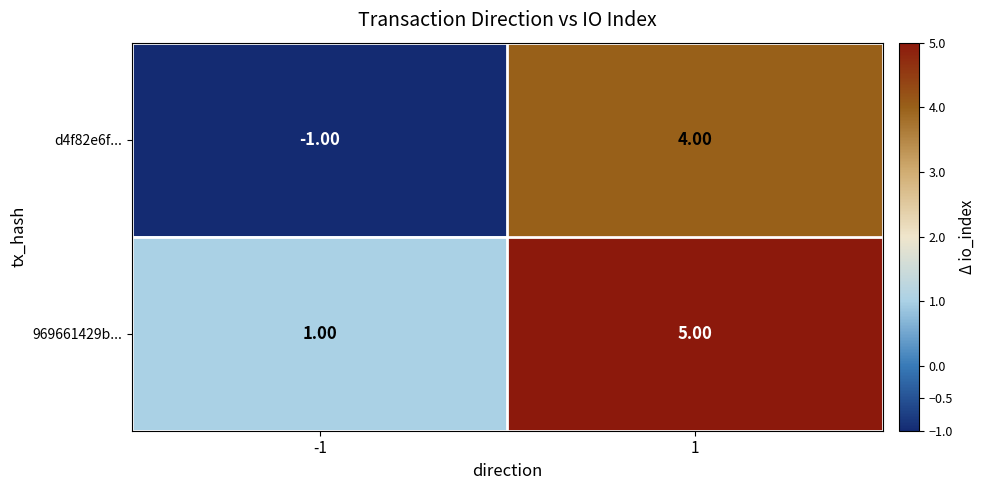

How many distinct data groups are displayed?

2